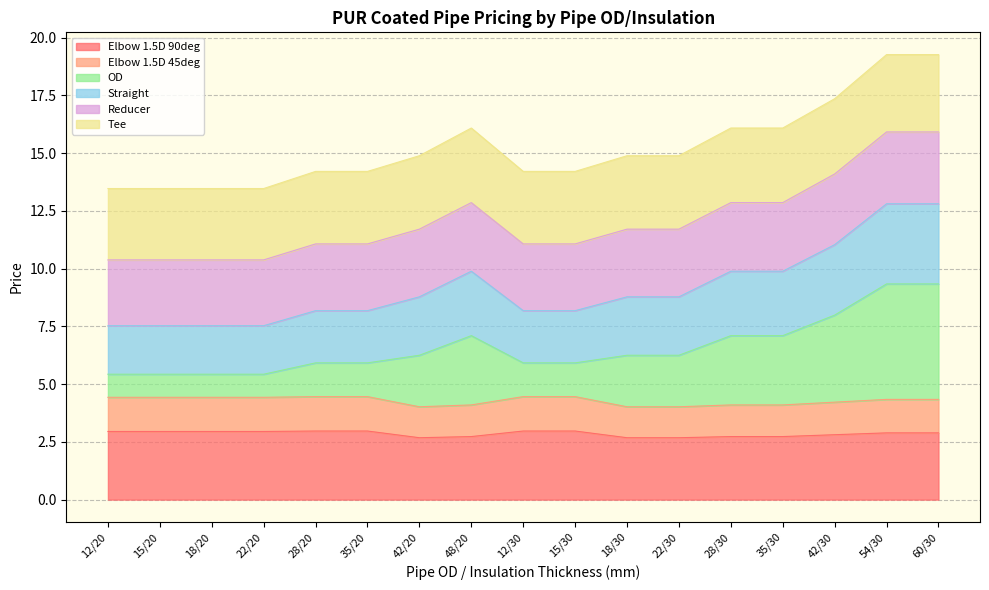

Which series has the widest spread of values?

OD